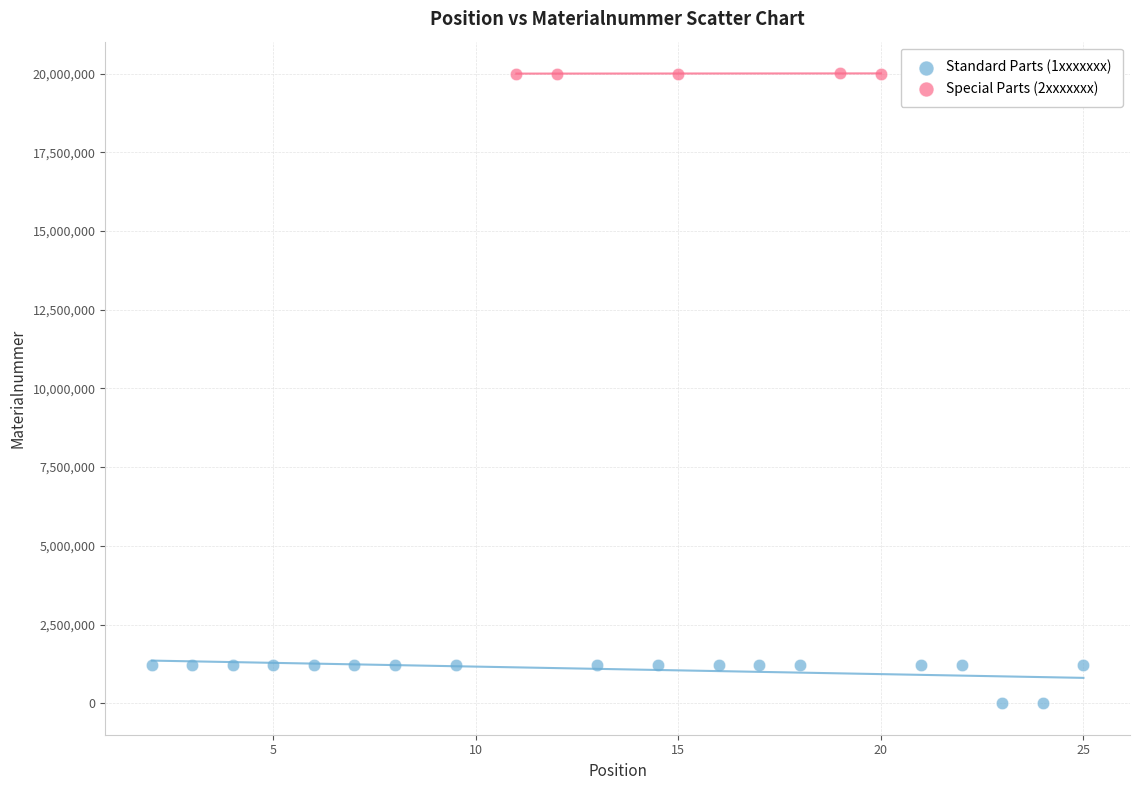

What are all the series names shown in the legend?

Standard Parts (1xxxxxxx), Special Parts (2xxxxxxx)